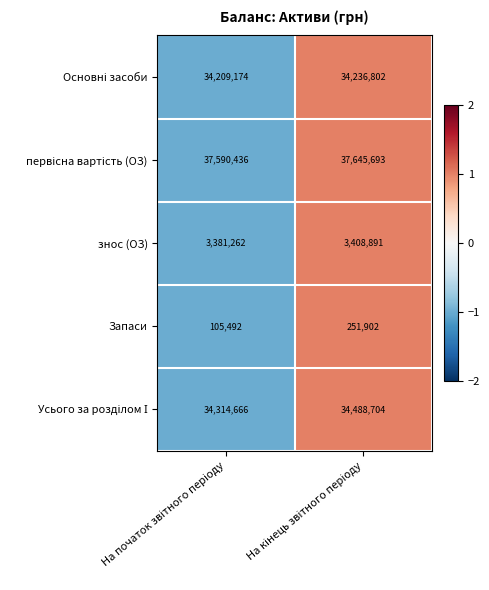

What is the greatest value displayed?

37645693